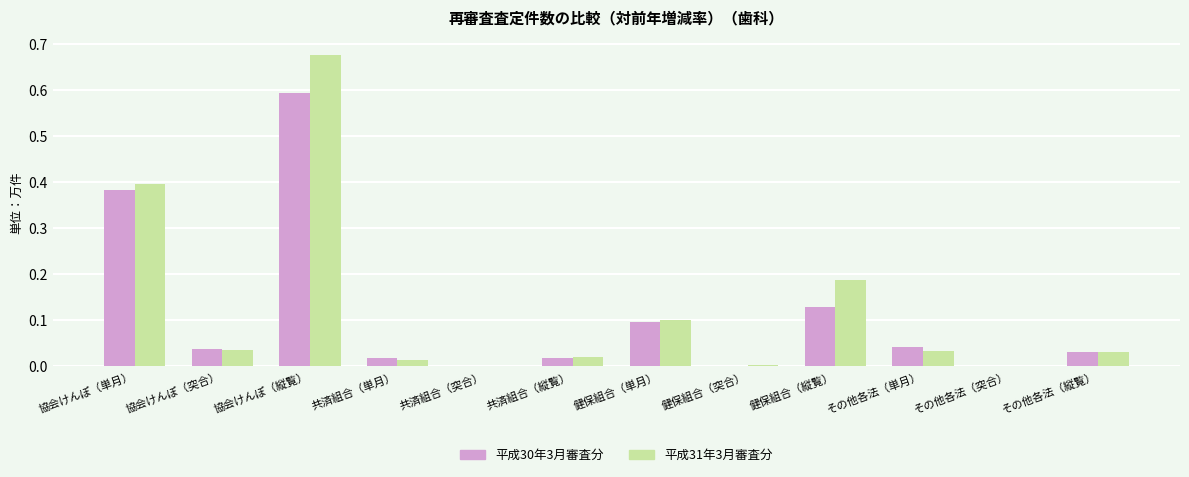

Which series has the largest total across all categories?

平成31年3月審査分